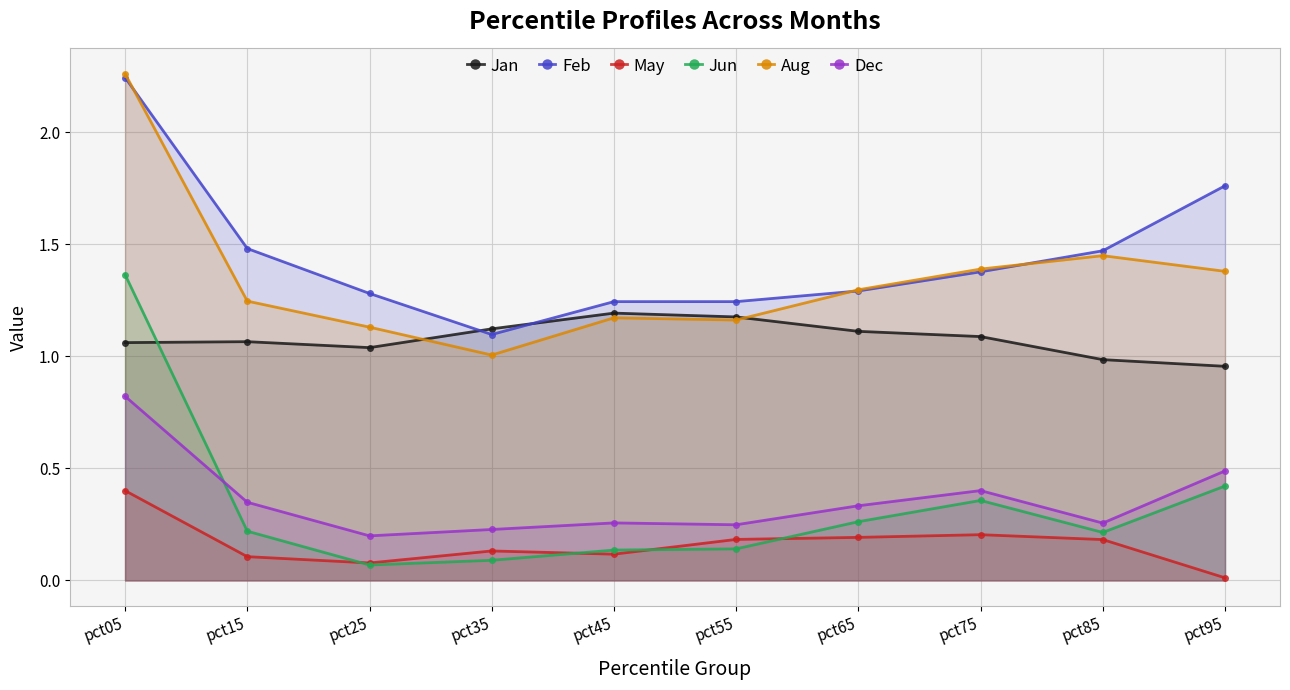

The value of Aug at pct05 is 2.3. True or false?

True